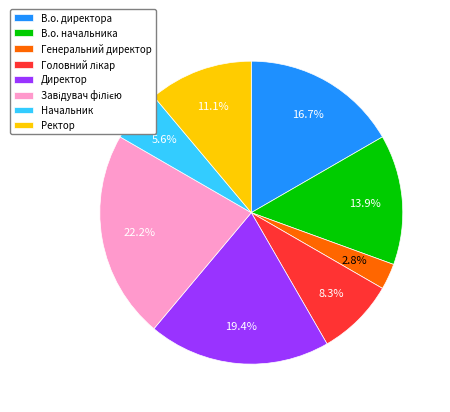

What portion of the pie excludes Ректор?

88.9%